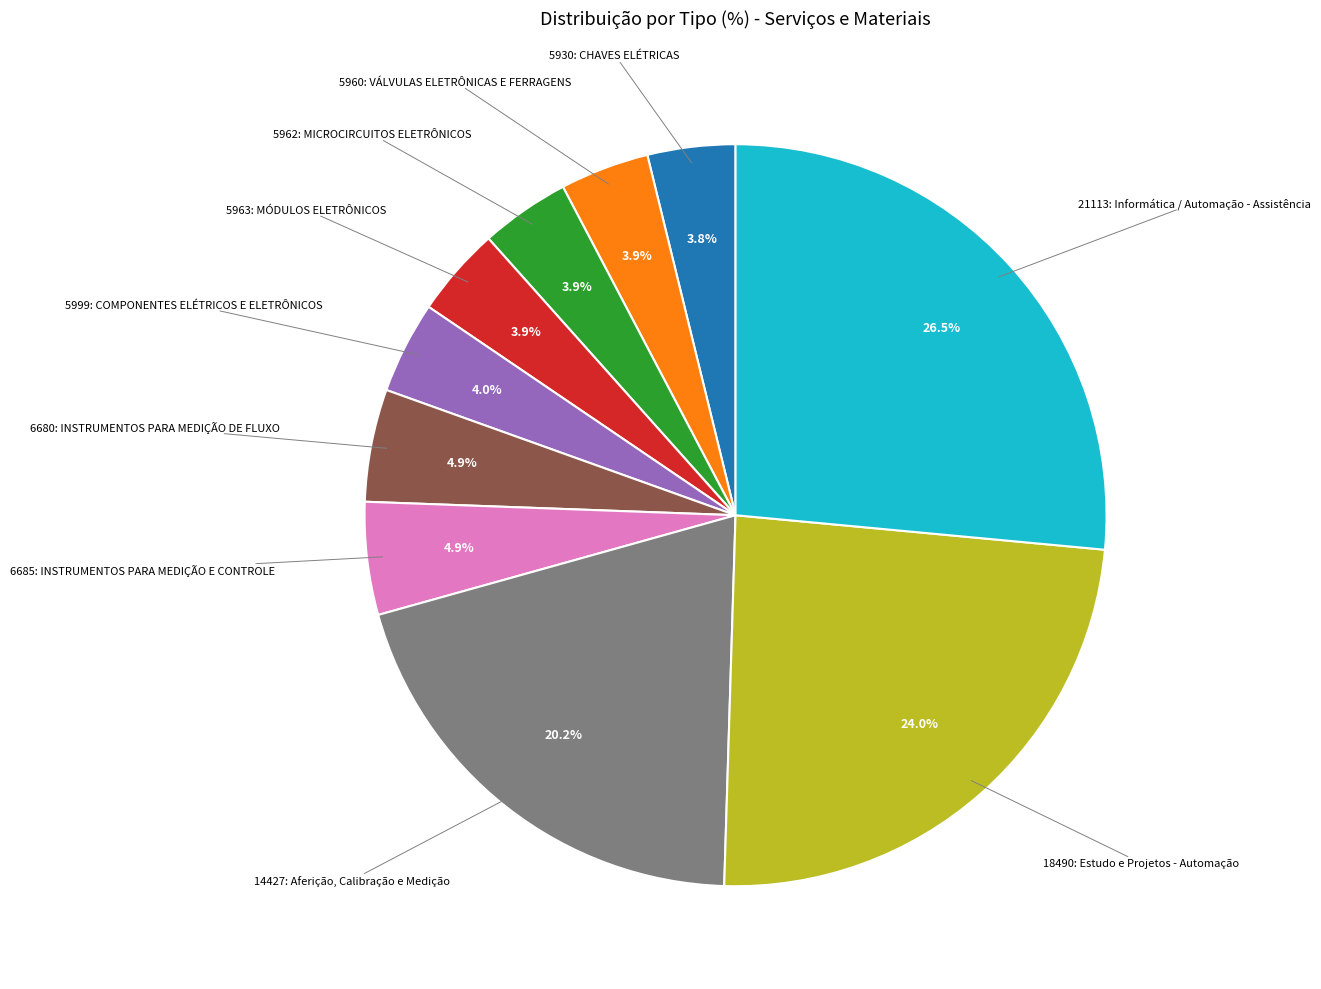

Is there a majority slice in this chart?

No